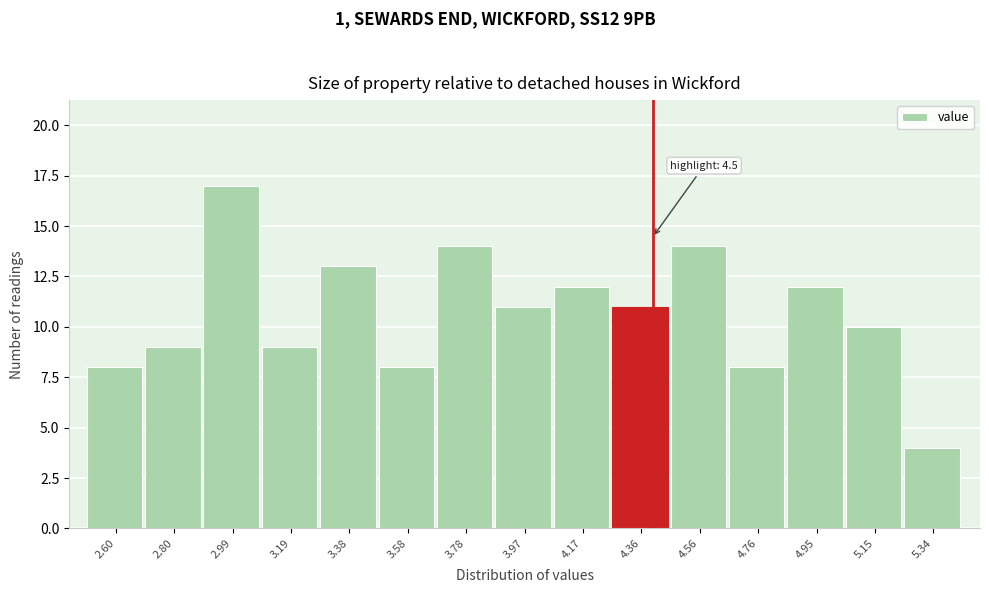

Reading left to right, list all the values displayed in this chart.

8	9	17	9	13	8	14	11	12	11	14	8	12	10	4